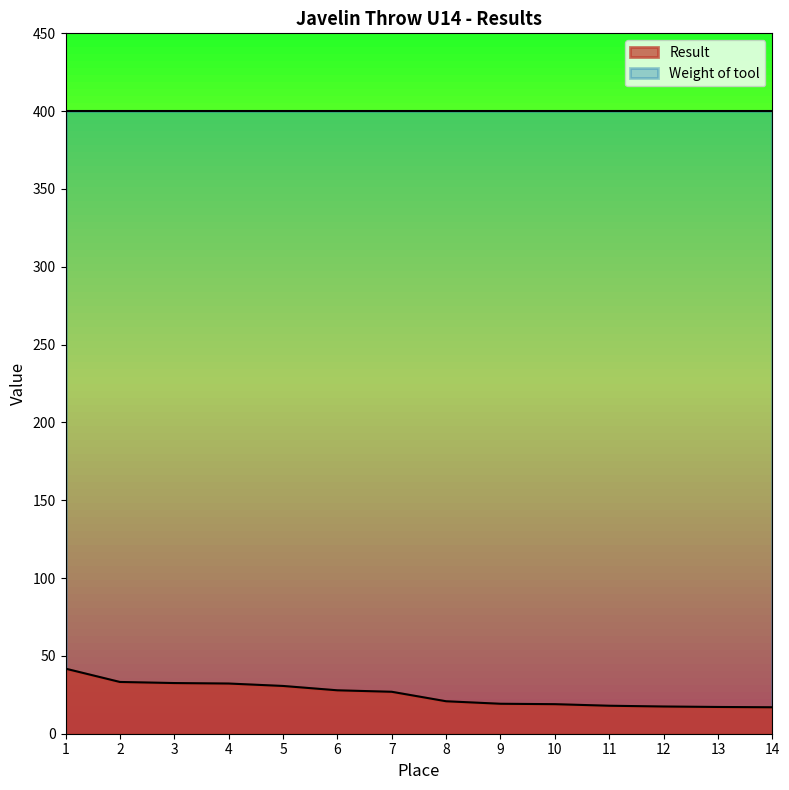

Reading left to right, list all the values displayed in this chart.

1=41.8	2=33.3	3=32.6	4=32.2	5=30.7	6=27.9	7=26.9	8=20.9	9=19.2	10=19.0	11=18.0	12=17.5	13=17.2	14=17.0